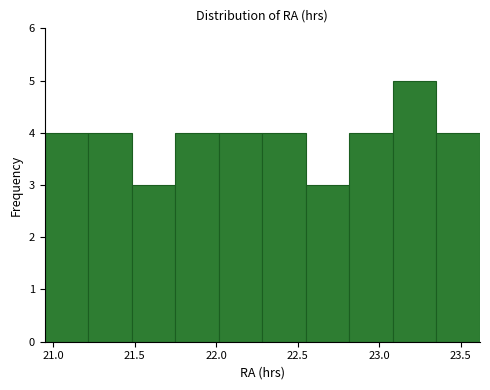

Reading left to right, transcribe this chart: for each bar, give the range it covers on the x-axis and its height. Neither the bar edges nor the heights are printed on the chart, so give them approximately, as read against the axes.

20.95 to 21.20: 4
21.20 to 21.50: 4
21.50 to 21.75: 3
21.75 to 22.00: 4
22.00 to 22.30: 4
22.30 to 22.55: 4
22.55 to 22.80: 3
22.80 to 23.10: 4
23.10 to 23.35: 5
23.35 to 23.60: 4